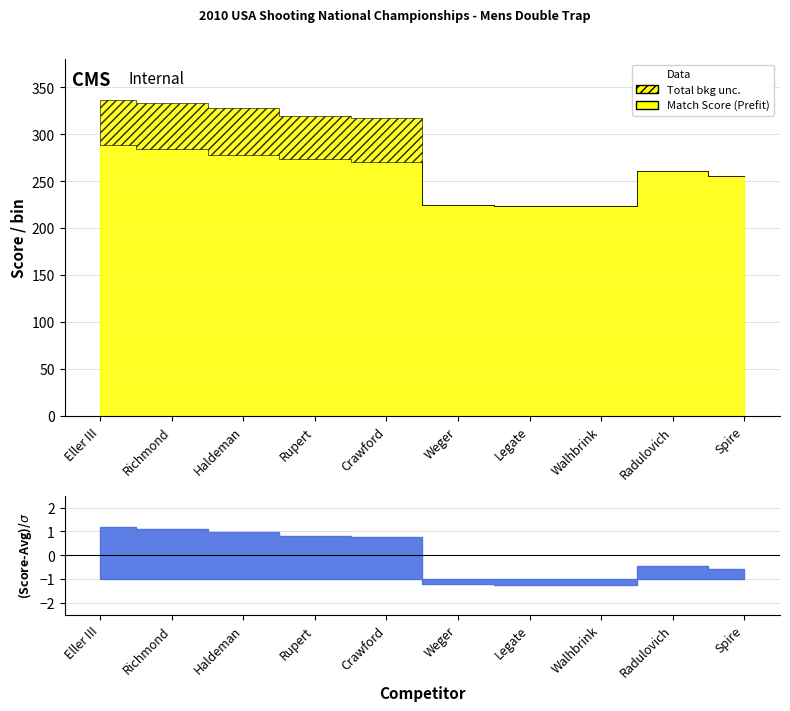

What is the minimum value for Match Score?

223